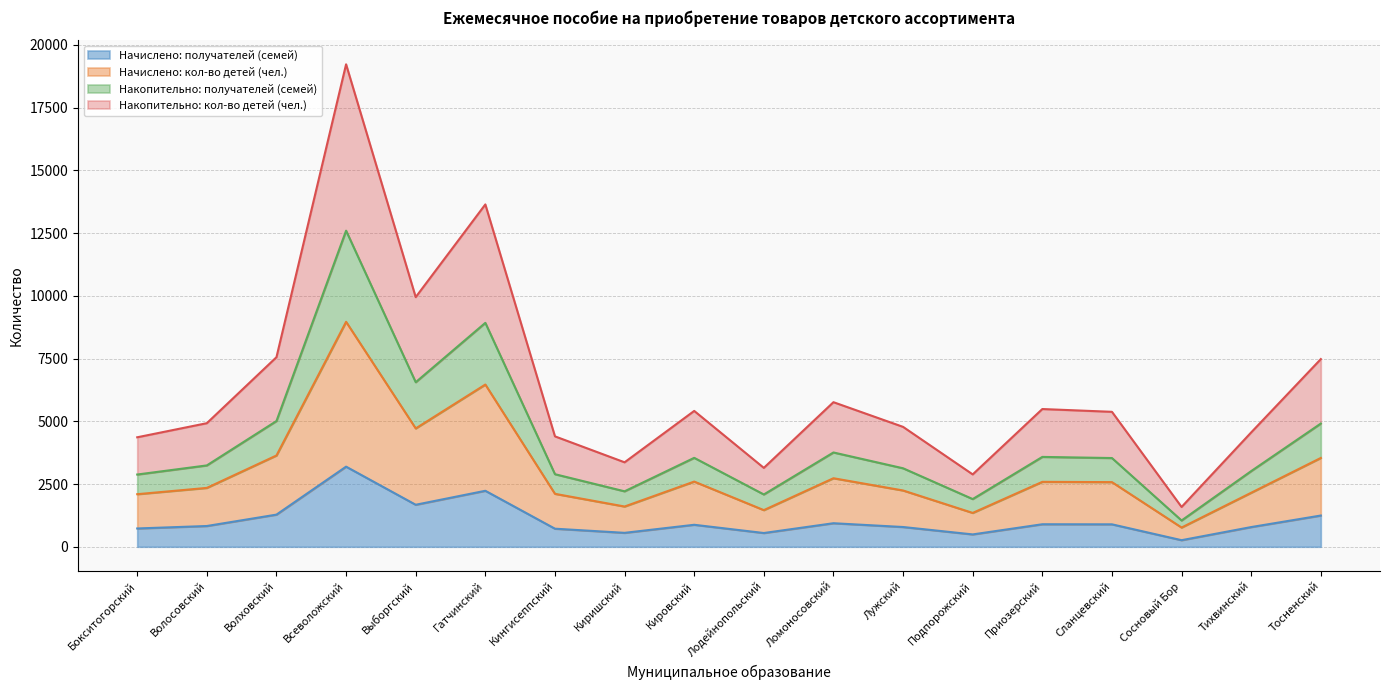

At how many categories does at least one series exceed 10010?

2